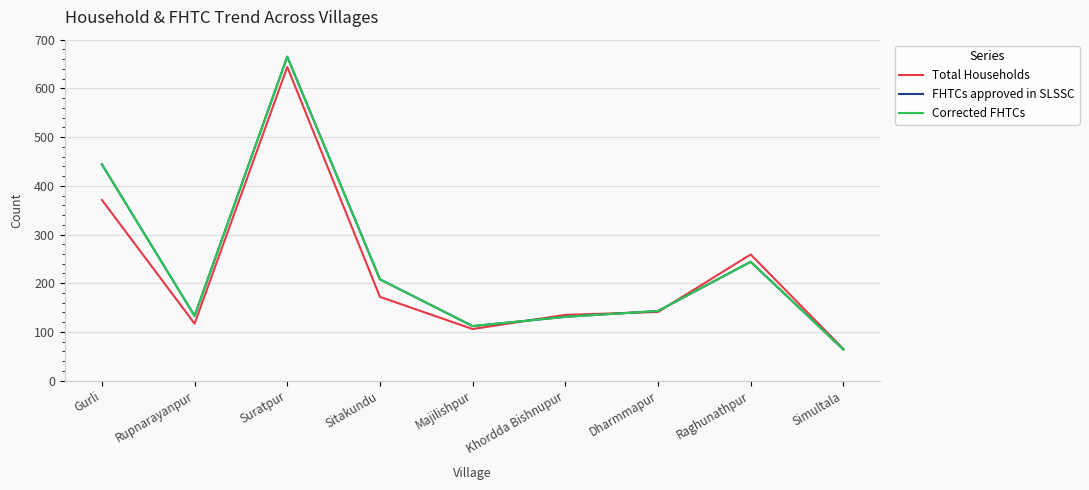

Reading right to left, extract all data points from this chart.

Total Households: Simultala=65	Raghunathpur=259	Dharmmapur=141	Khordda Bishnupur=135	Majilishpur=106	Sitakundu=172	Suratpur=644	Rupnarayanpur=117	Gurli=371
FHTCs approved in SLSSC: Simultala=64	Raghunathpur=244	Dharmmapur=143	Khordda Bishnupur=131	Majilishpur=112	Sitakundu=208	Suratpur=665	Rupnarayanpur=133	Gurli=444
Corrected FHTCs: Simultala=64	Raghunathpur=244	Dharmmapur=143	Khordda Bishnupur=131	Majilishpur=112	Sitakundu=208	Suratpur=665	Rupnarayanpur=133	Gurli=444